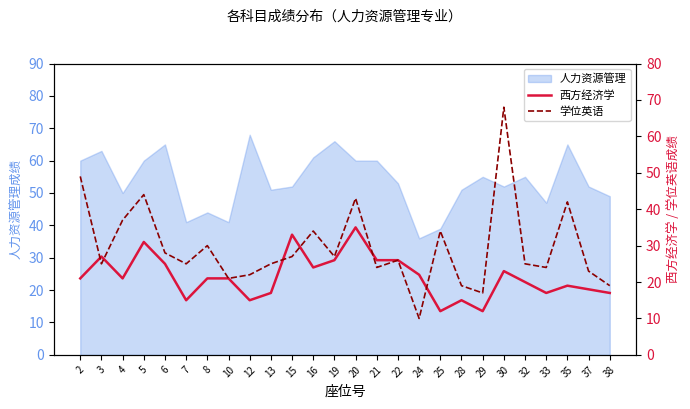

The value of 人力资源管理 at 12 is 94. True or false?

False